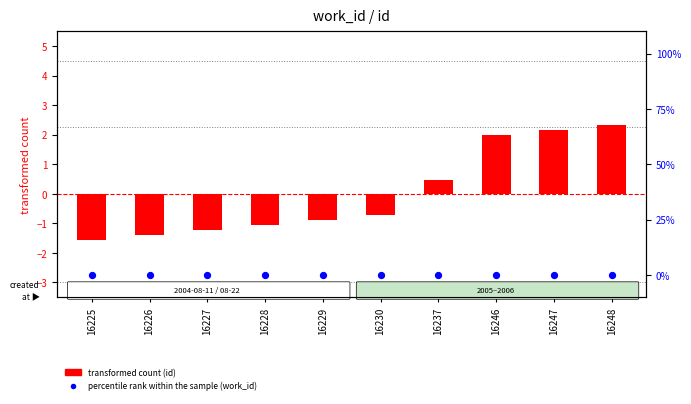

Which series has the largest total across all categories?

transformed count (id)